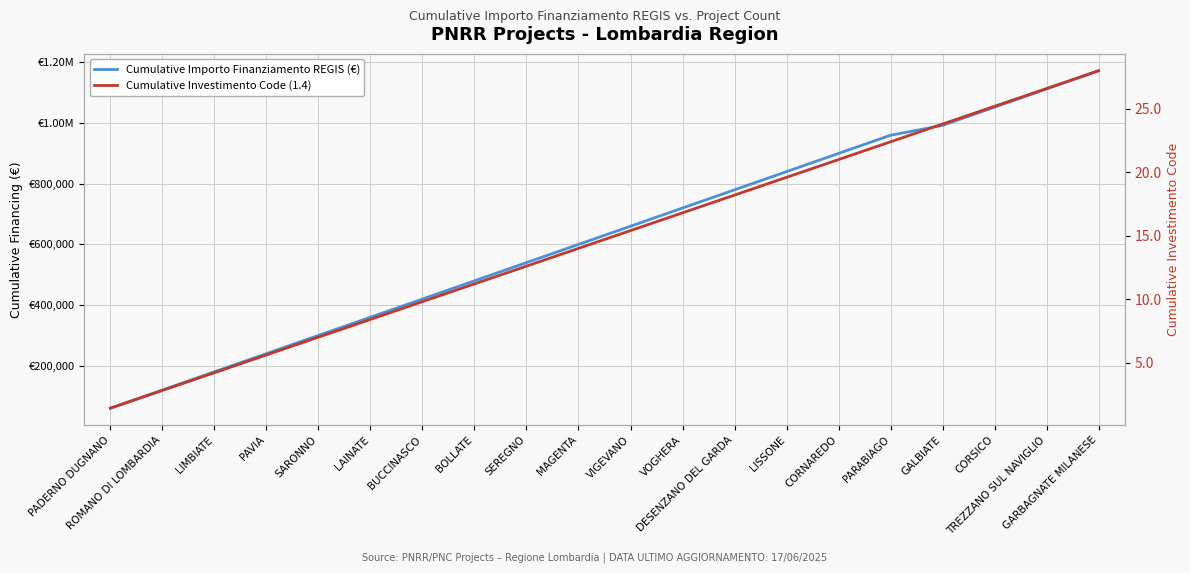

What is the difference between the second highest and minimum values in the Cumulative Importo Finanziamento REGIS (€) series?

1052011.0